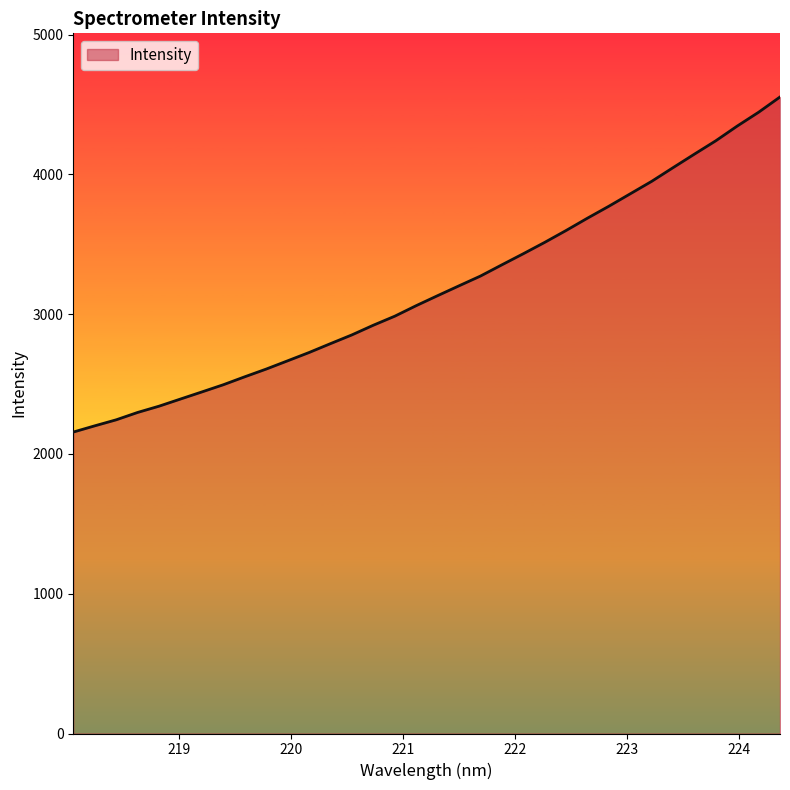

What is the greatest value displayed?

4554.6